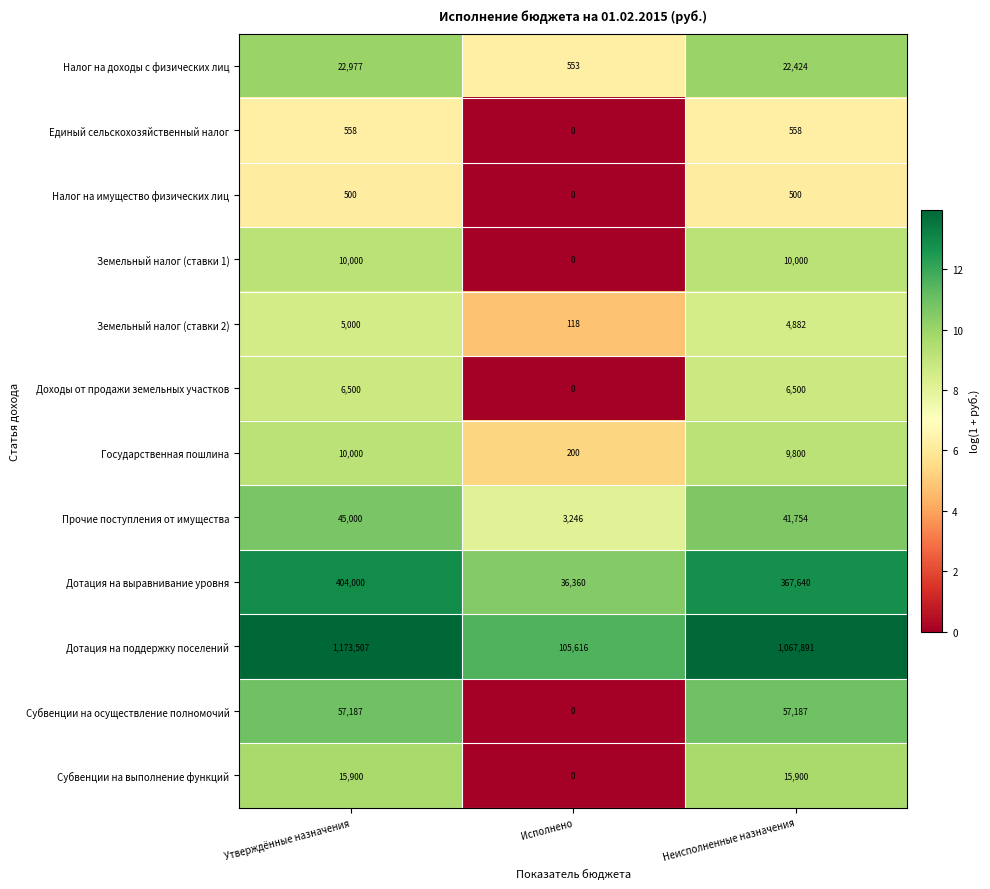

Where is Прочие поступления от имущества nearest to the value 24123?

Неисполненные назначения